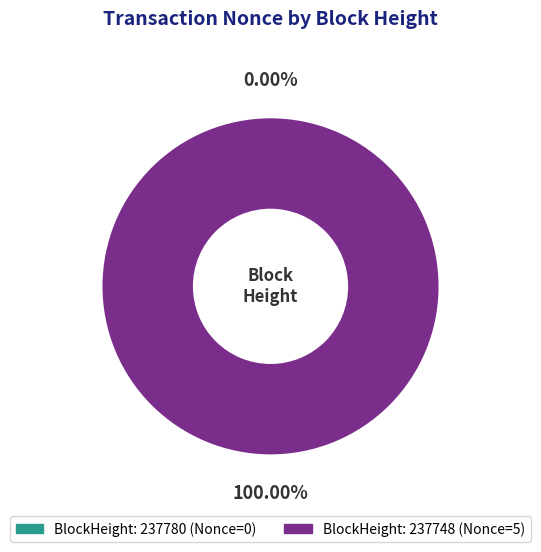

True or false: 237748 accounts for 100% of the total.

True